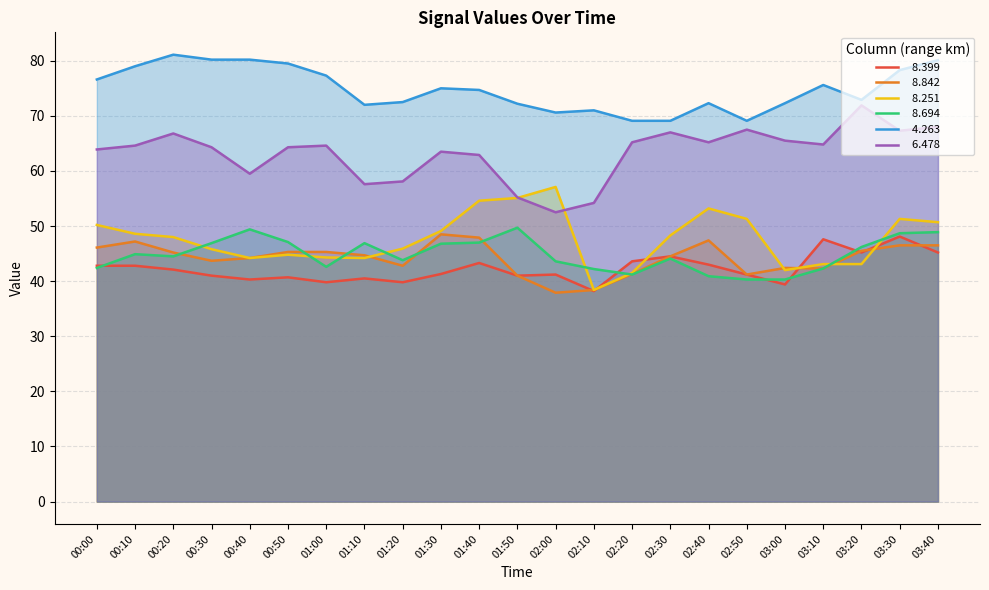

List the labels in order of   6.478 value, smallest first.

02:00, 02:10, 01:50, 01:10, 01:20, 00:40, 01:40, 01:30, 00:00, 00:30, 00:50, 00:10, 01:00, 03:10, 02:20, 02:40, 03:00, 00:20, 02:30, 03:30, 02:50, 03:40, 03:20